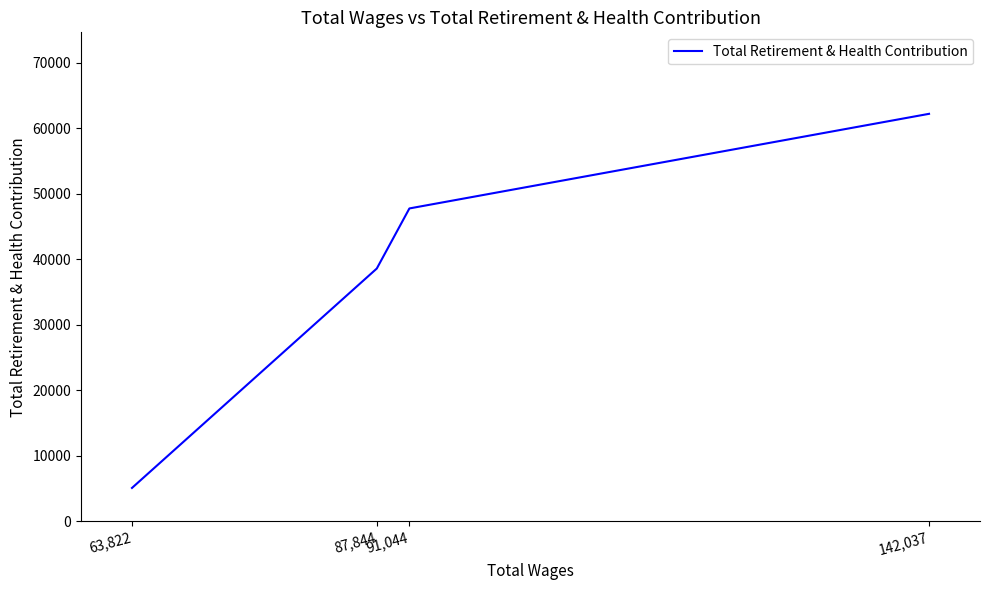

What is the ratio of the value at 63,822 to the value at 91,044?

0.1